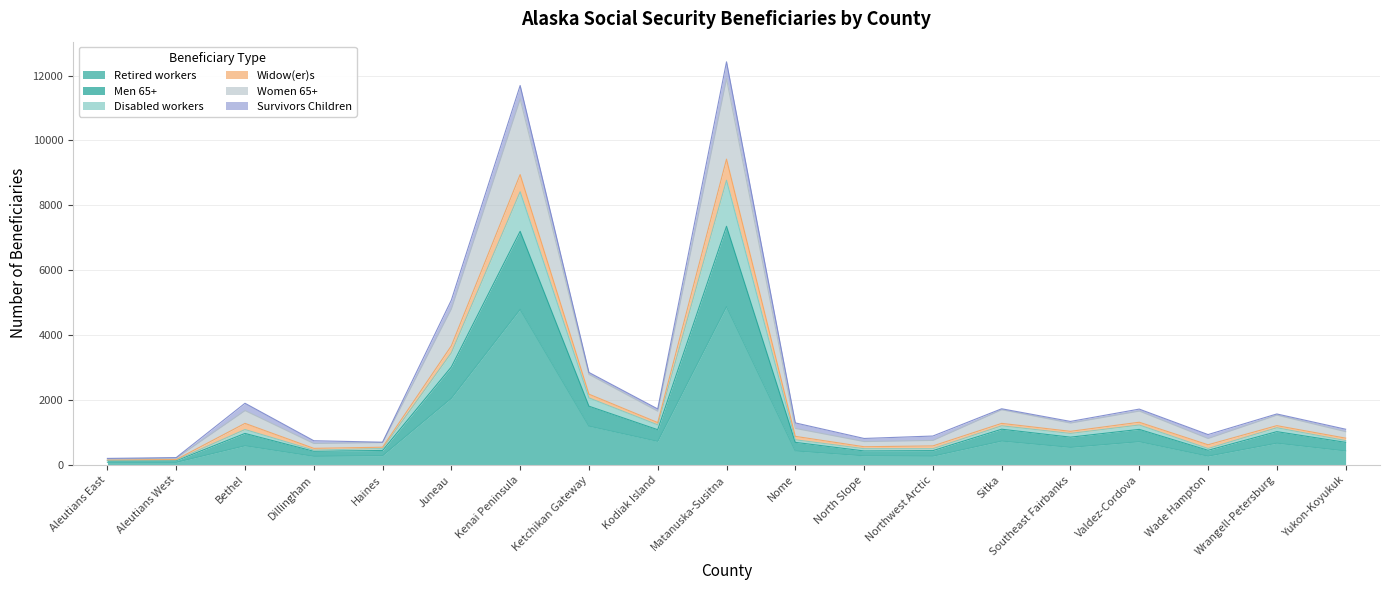

What is the smallest value displayed?

80